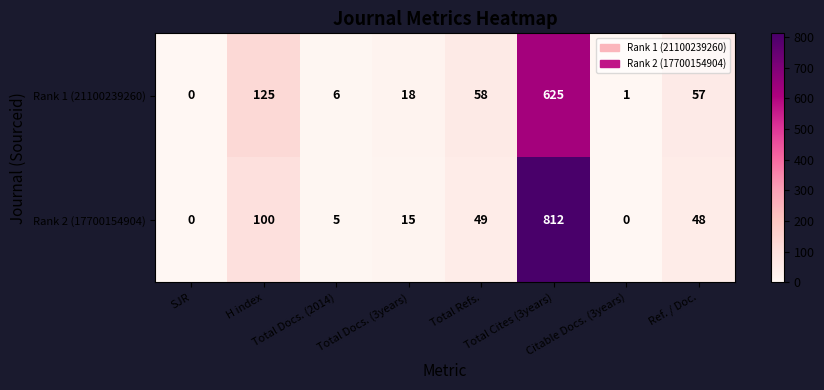

At Total Refs., list the series in order from smallest to largest.

Rank 2 (17700154904), Rank 1 (21100239260)